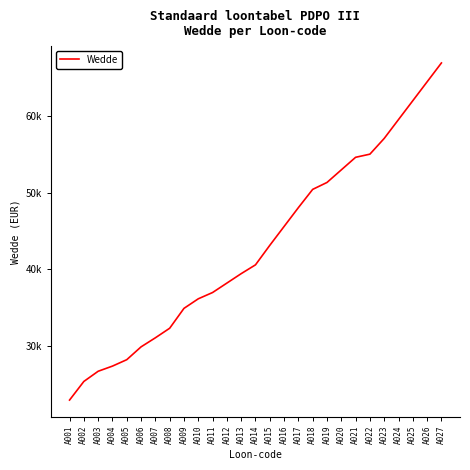

Reading right to left, list all the values displayed in this chart.

66903.7	64442.8	61981.9	59521.0	57060.1	55009.3	54599.2	52958.6	51318.0	50415.6	48036.8	45575.9	43115.0	40572.0	39423.6	38193.2	36962.7	36142.4	34895.6	32303.4	31056.6	29875.3	28201.9	27365.2	26692.6	25363.7	22935.6